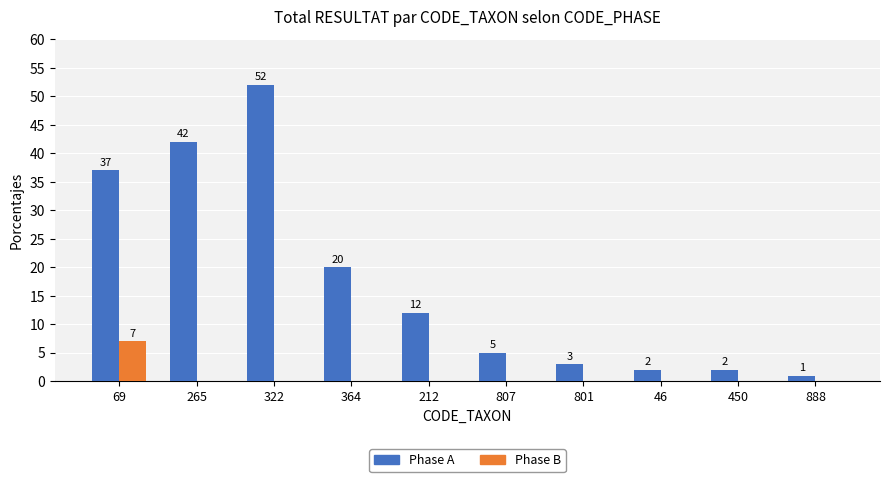

What is the greatest value displayed?

52